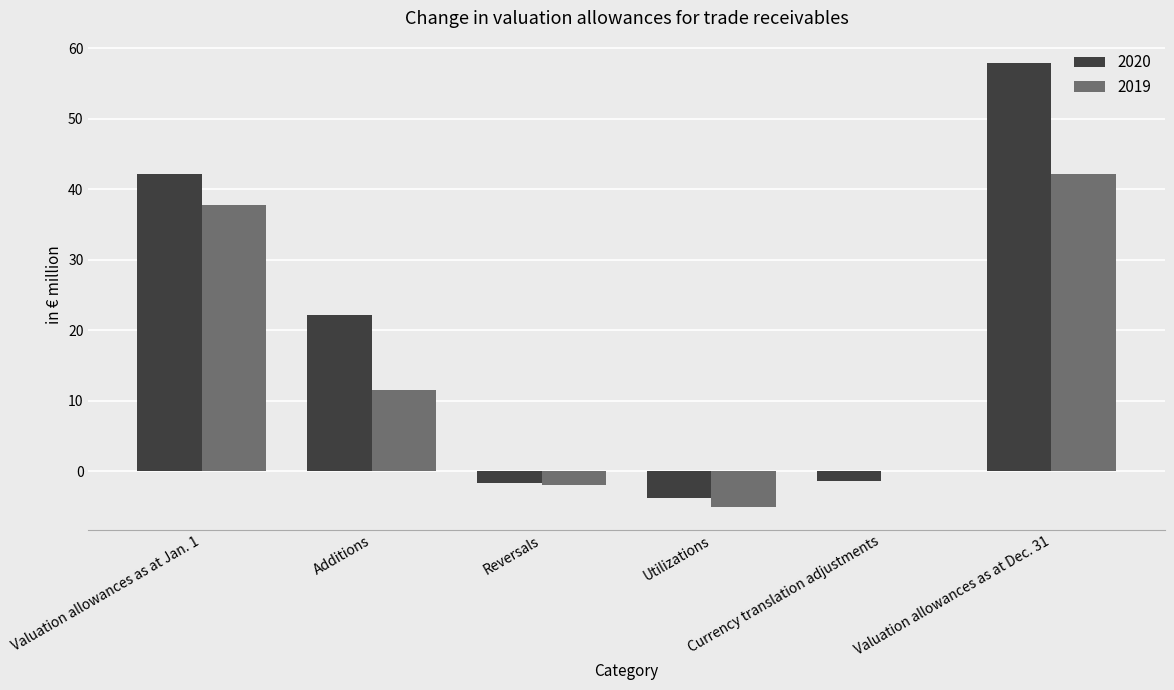

What are all the series names shown in the legend?

2020, 2019